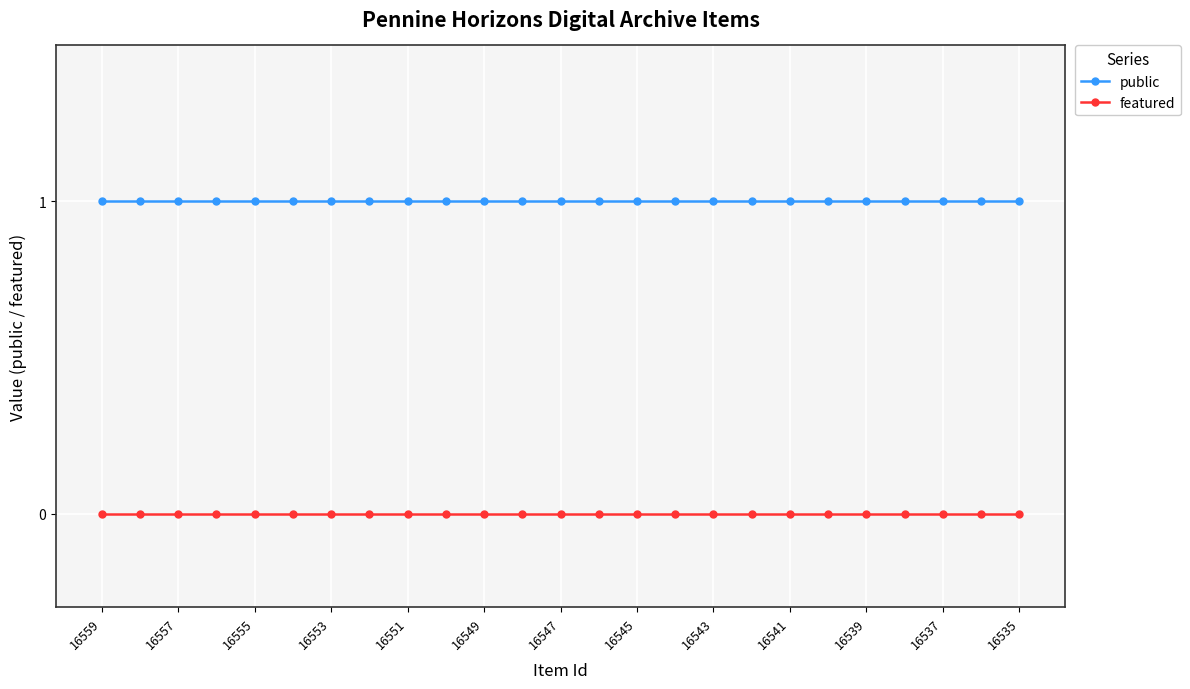

List the series in order of their peak value, lowest first.

featured, public